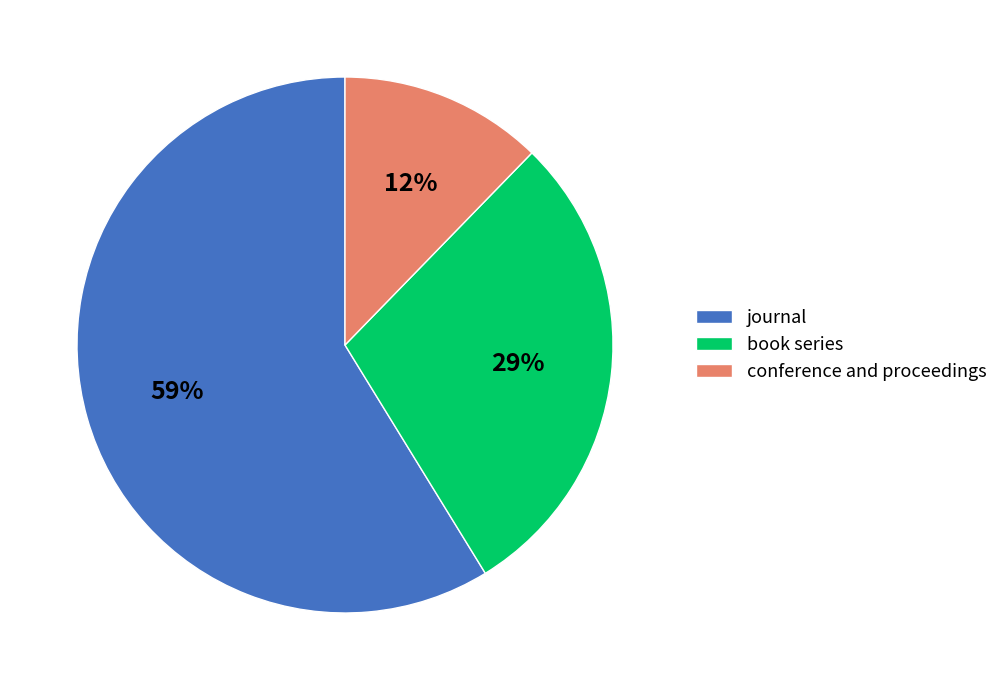

To the nearest percent, what is the difference between the conference and proceedings and book series slice percentages?

17%